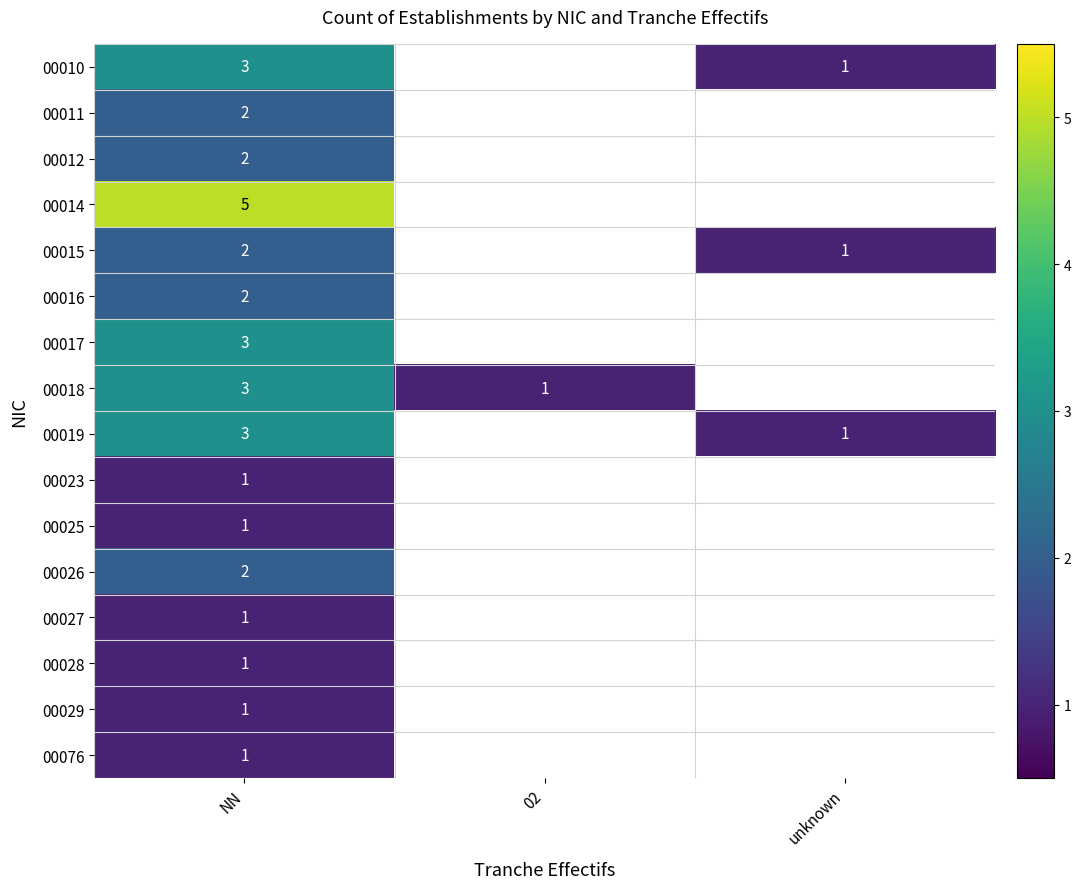

True or false: 00023 has a value of 1 at NN.

True